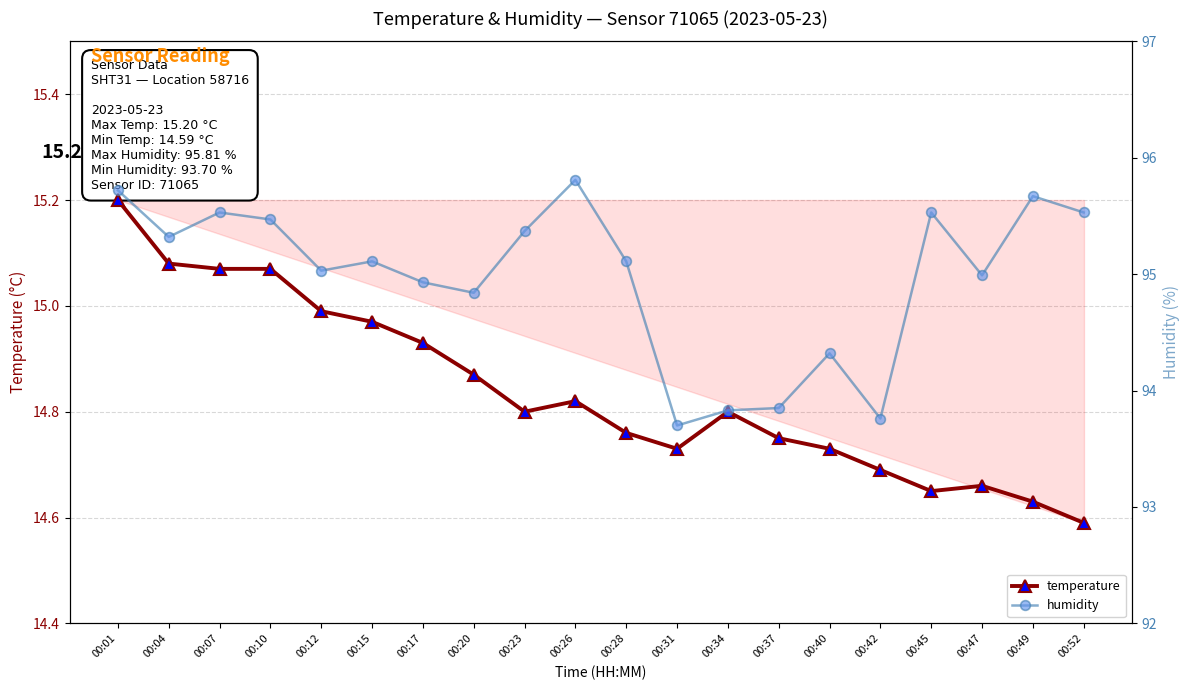

True or false: temperature has more than 2 interior local peaks.

True